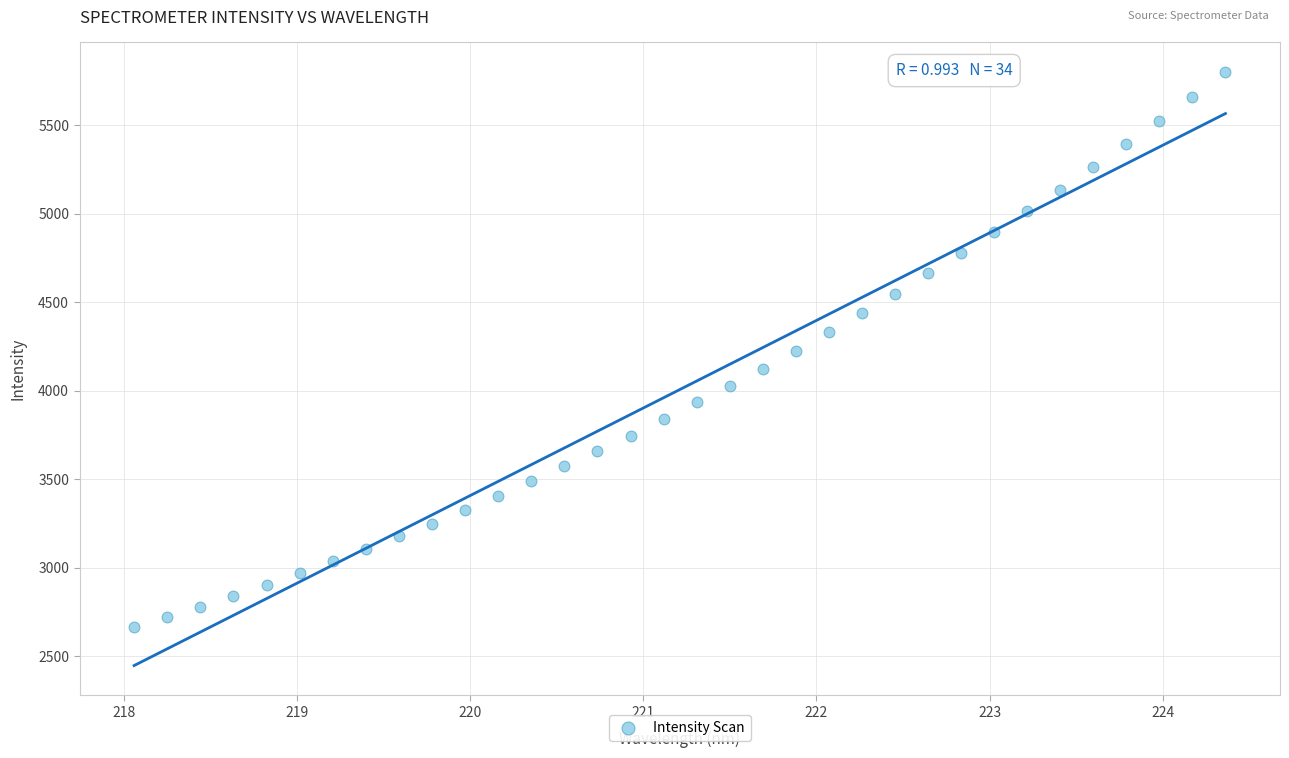

What is the range of X values (max minus min)?

6.3